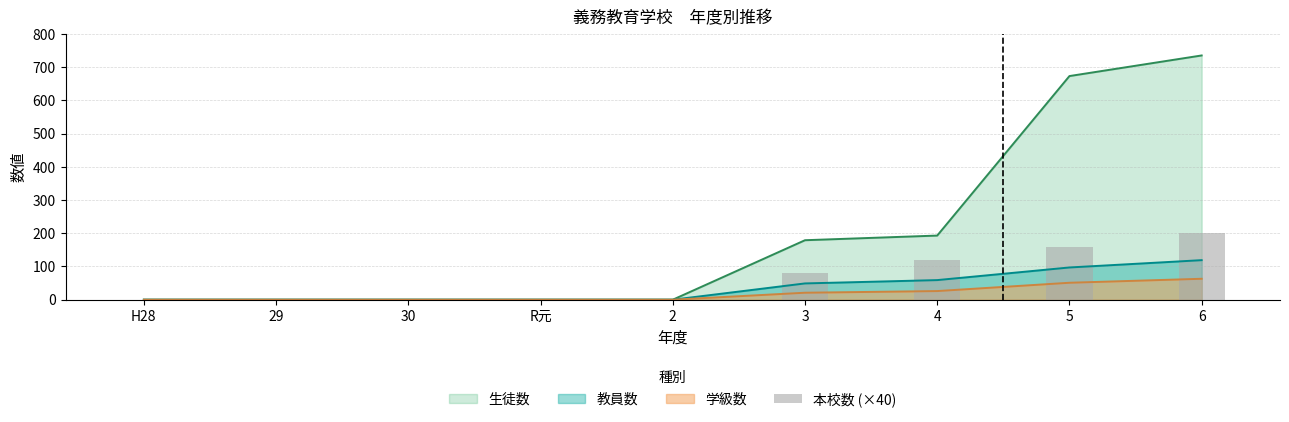

Are the bars horizontal?

No